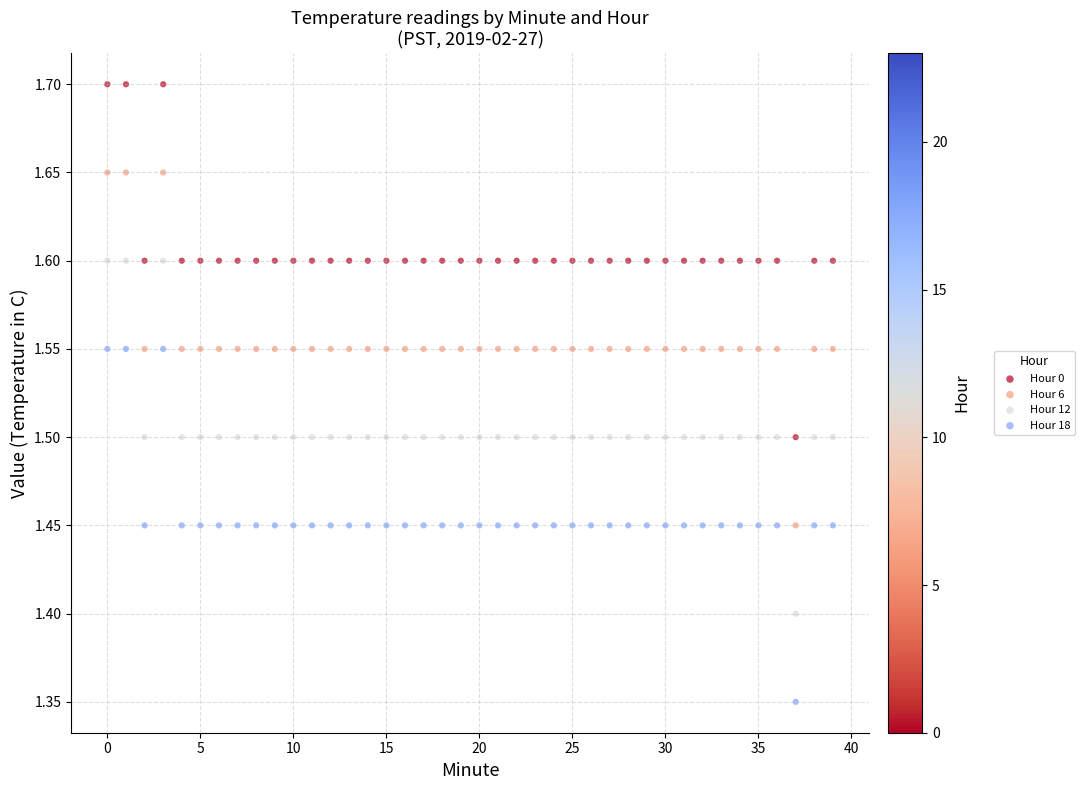

Which series reaches the maximum Y coordinate?

Hour 0